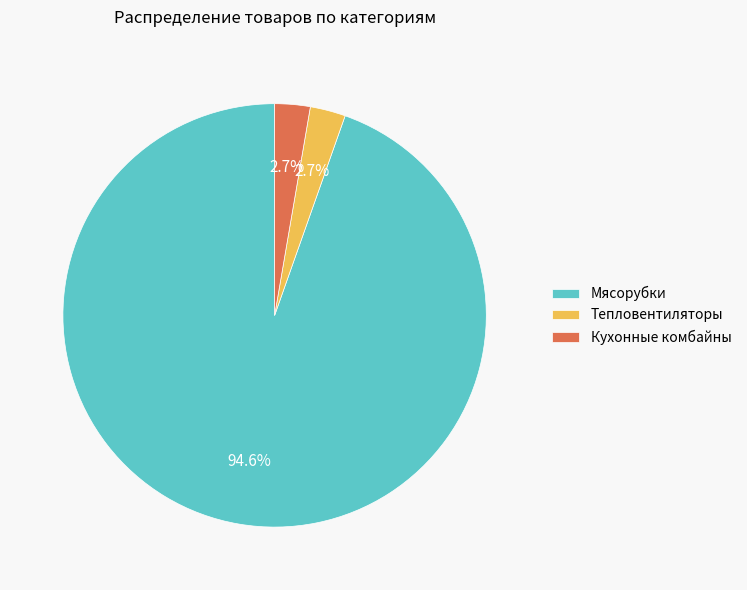

True or false: Тепловентиляторы accounts for 3% of the total.

True